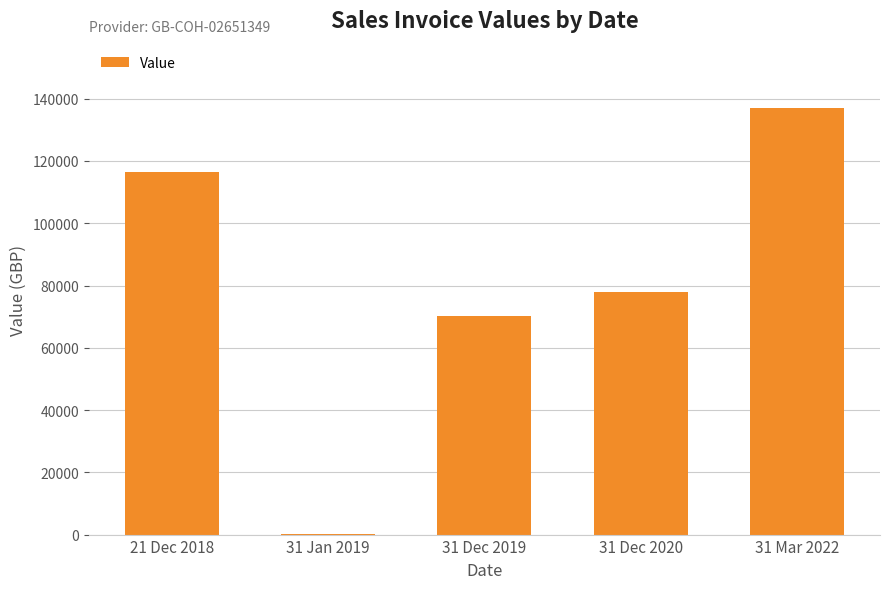

What is the sum of the values at 31 Dec 2020 and 31 Mar 2022?

214990.3